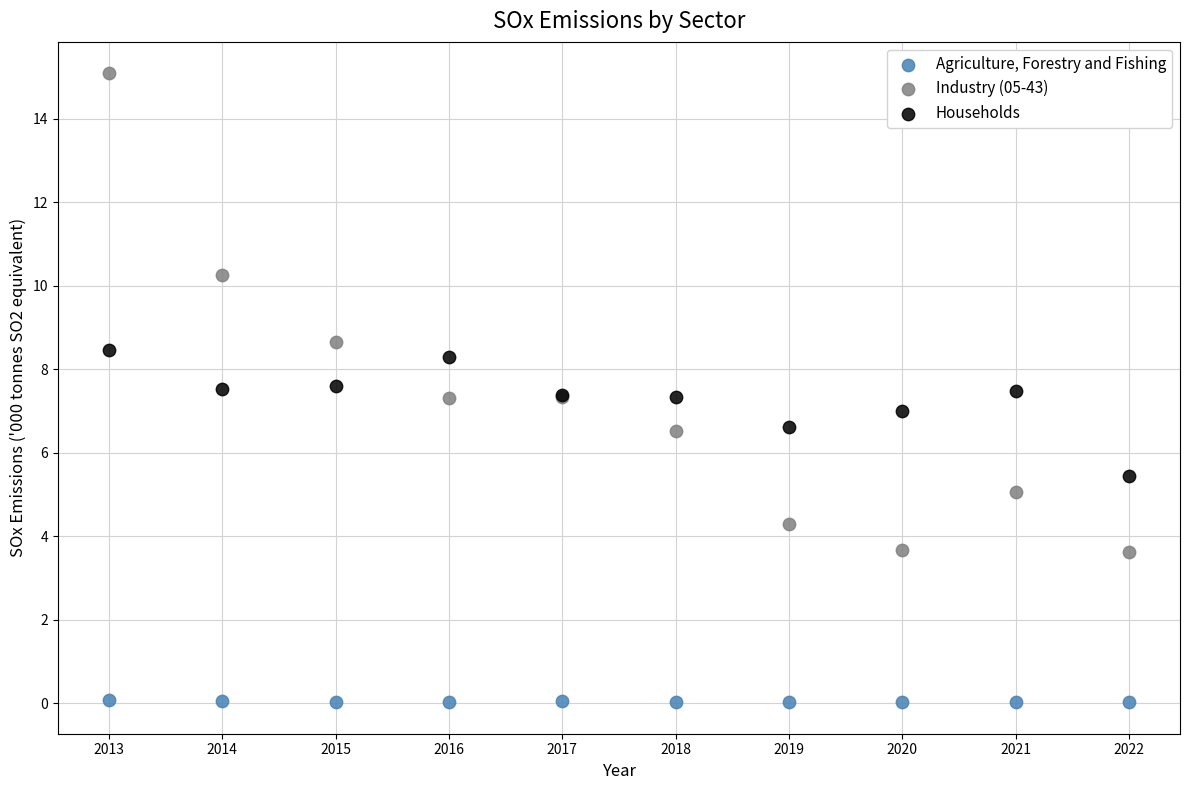

Which series contains the highest Y value?

Industry (05-43)